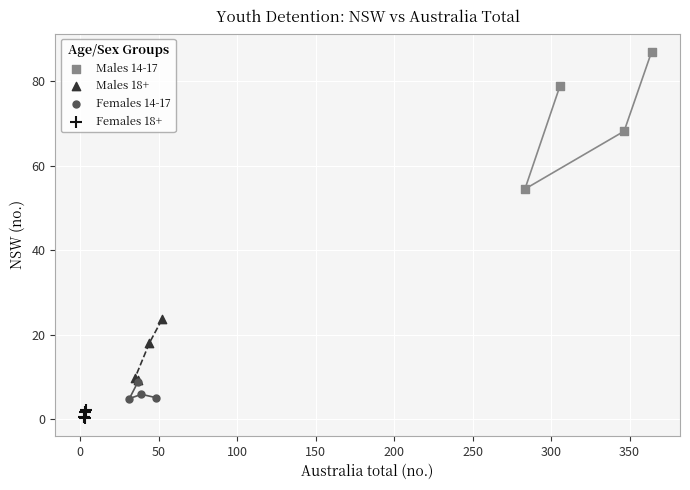

Which series has the largest Y range (max minus min)?

Males 14-17